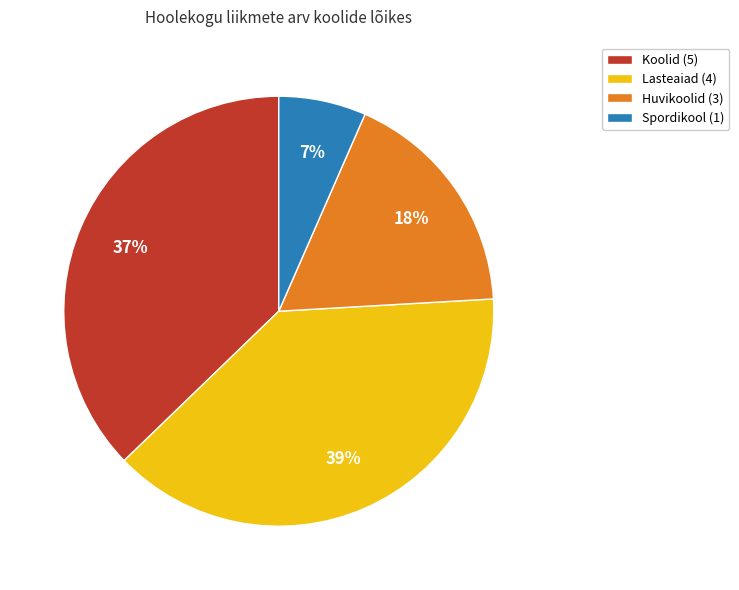

Between Koolid (5) and Huvikoolid (3), which is larger?

Koolid (5)